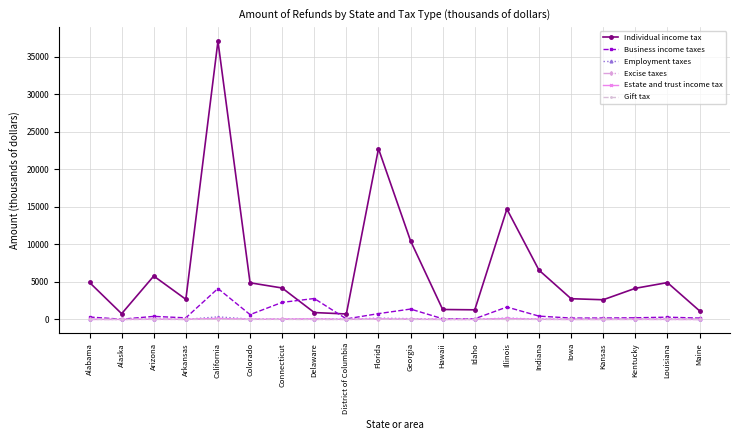

What are all the series names shown in the legend?

Individual income tax, Business income taxes, Employment taxes, Excise taxes, Estate and trust income tax, Gift tax